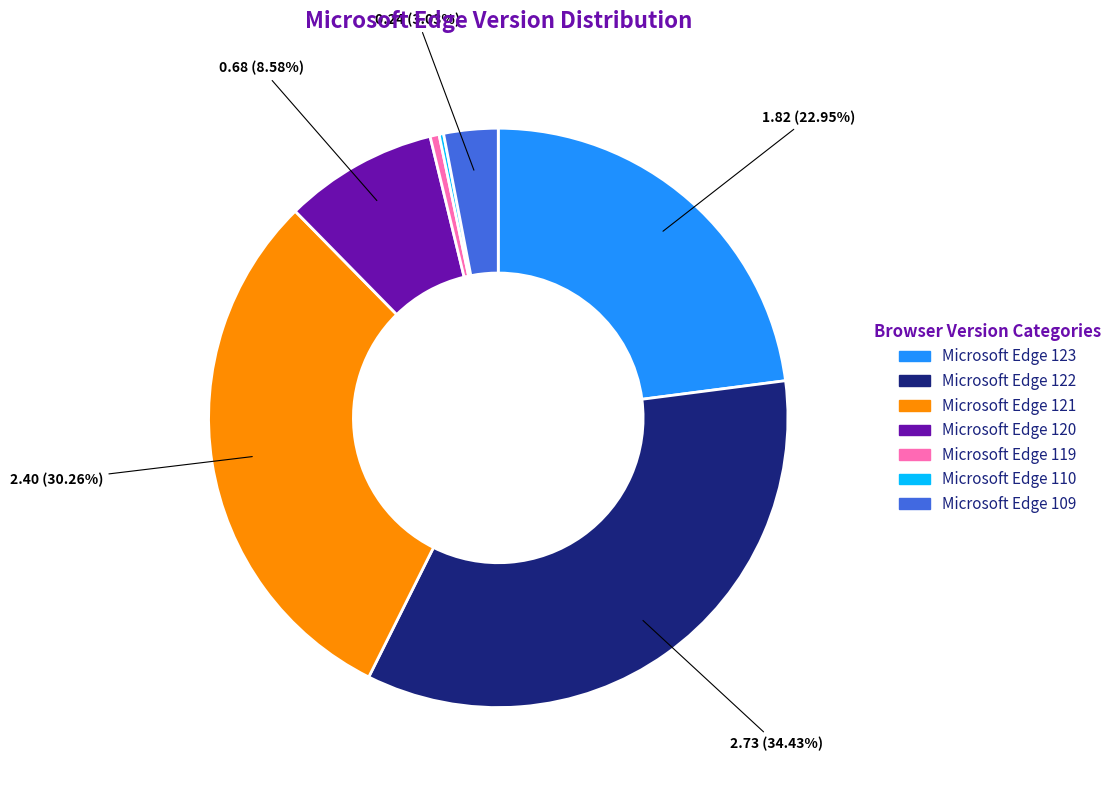

Which category has the biggest portion of the pie?

Microsoft Edge 122